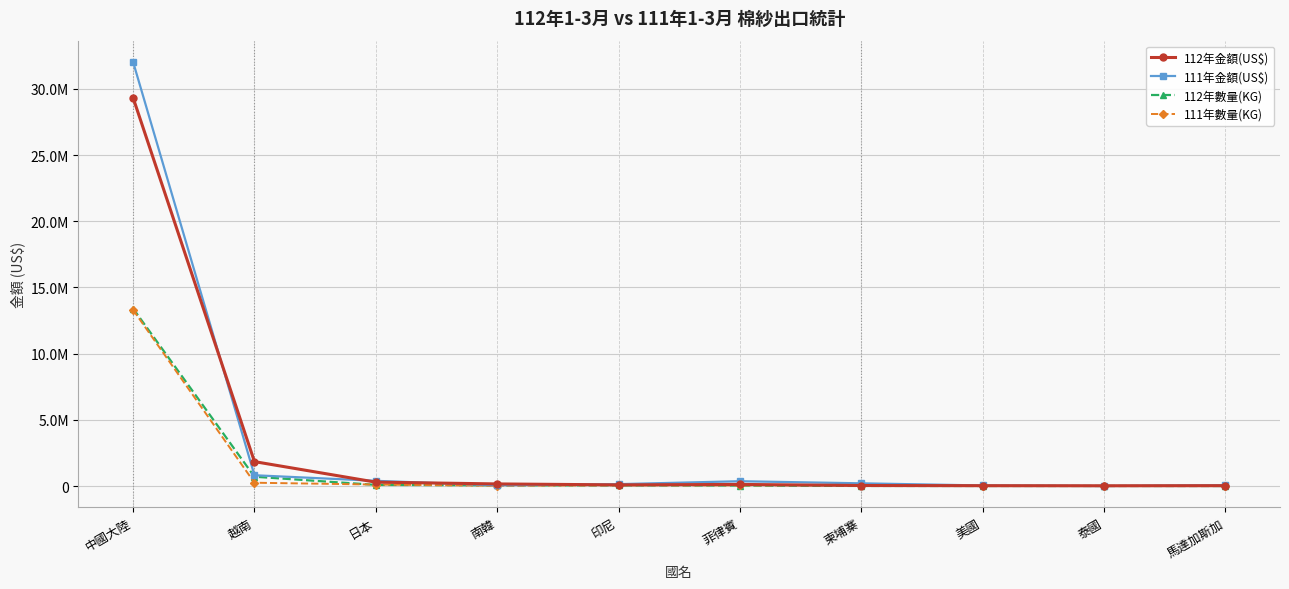

How many categories are shown in the chart?

10